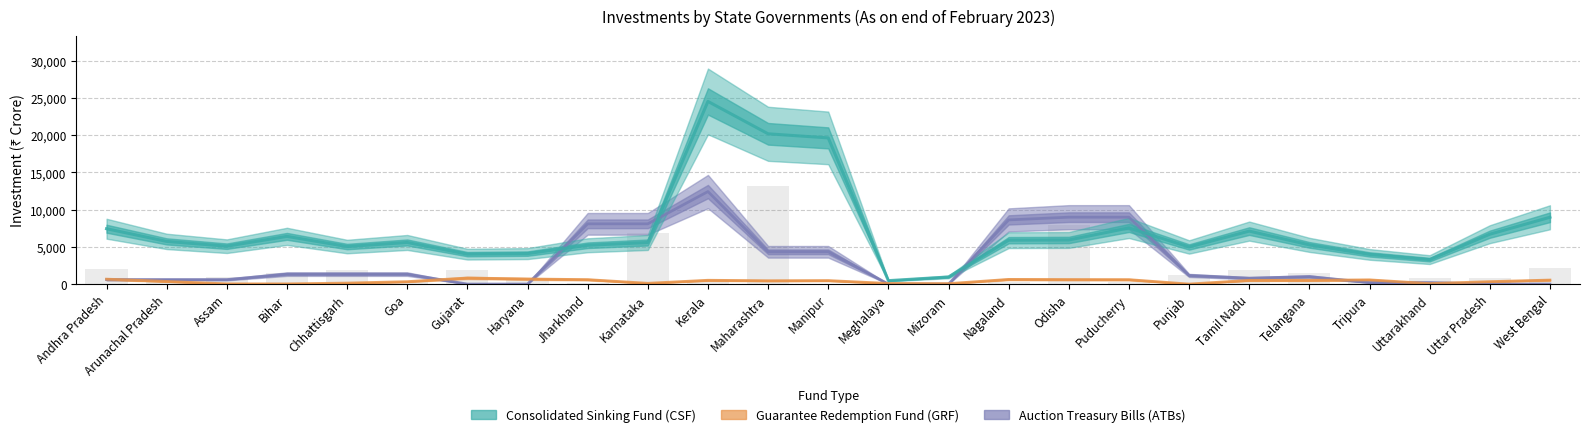

Which category has the lowest value in the Auction Treasury Bills (ATBs) series?

Gujarat